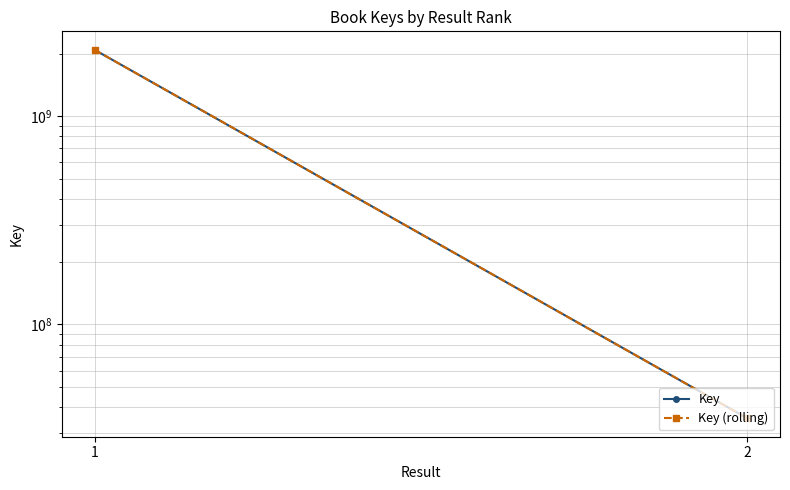

Which series has the largest total across all categories?

Key